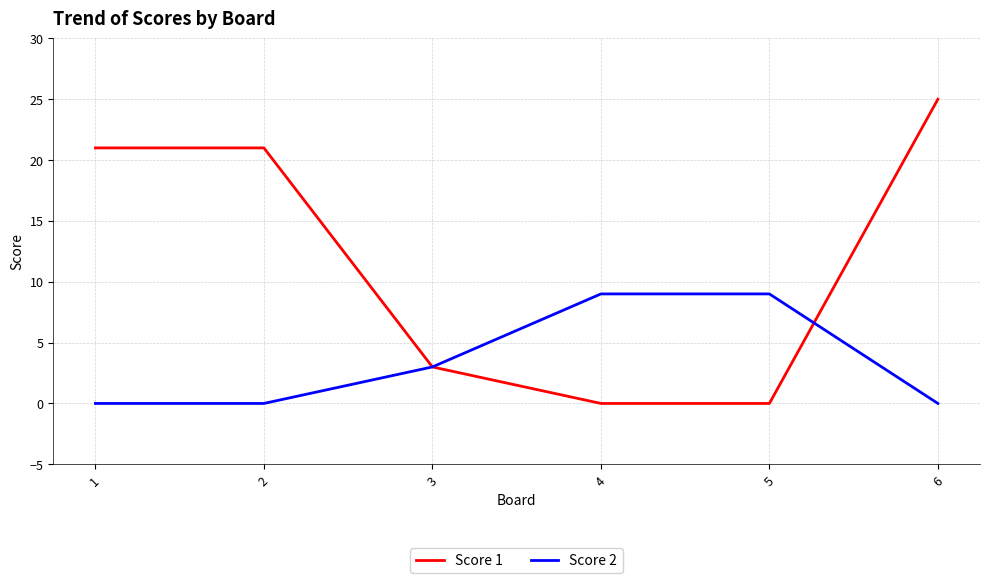

What is the maximum value shown in the chart?

25